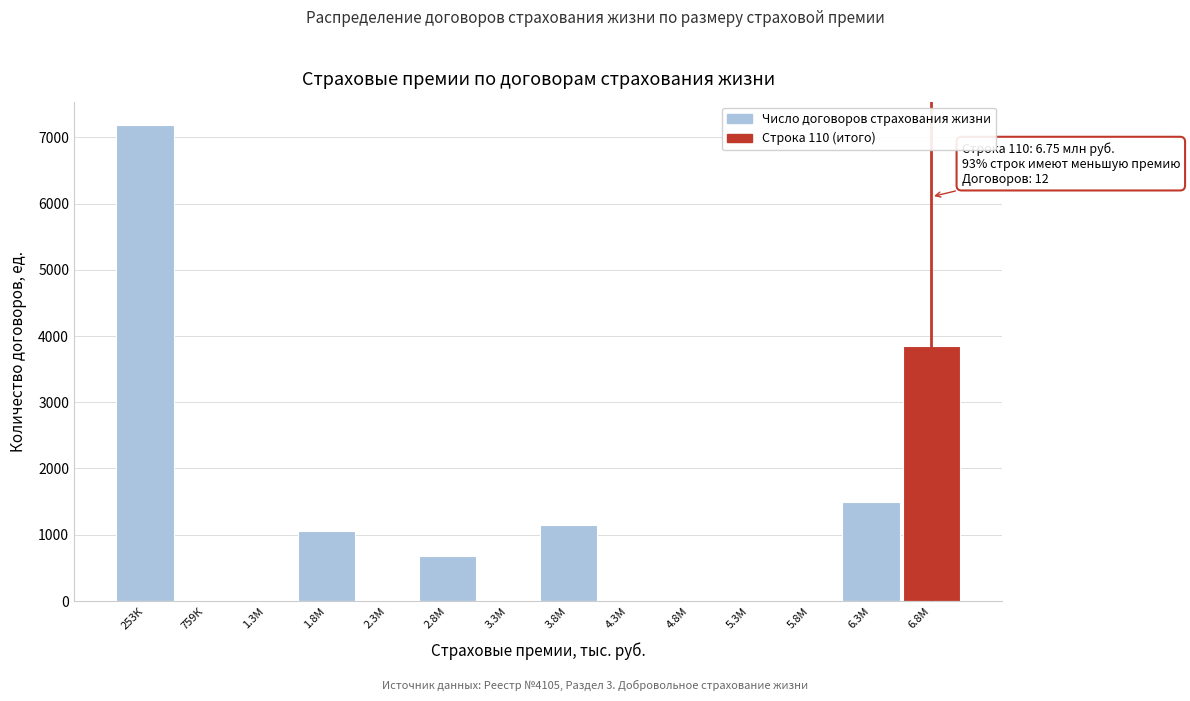

Reading left to right, extract all data points from this chart.

253К=7179	759К=0	1.3М=0	1.8М=1049	2.3М=0	2.8М=684	3.3М=0	3.8М=1152	4.3М=0	4.8М=0	5.3М=0	5.8М=0	6.3М=1501	6.8М=3855